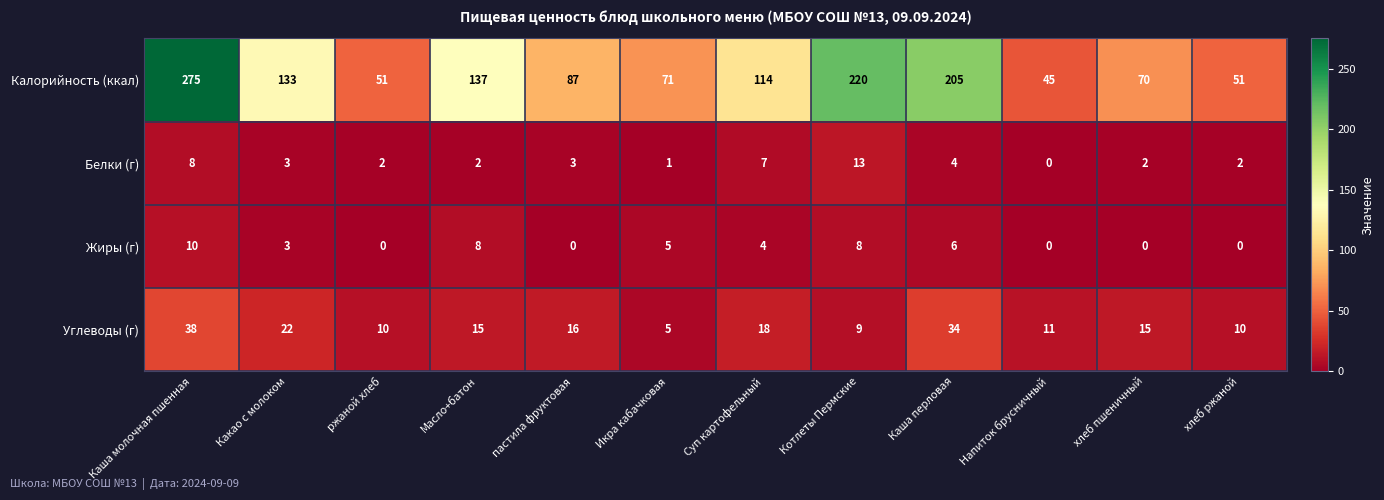

At which label is Калорийность (ккал) closest to 160?

Масло+батон